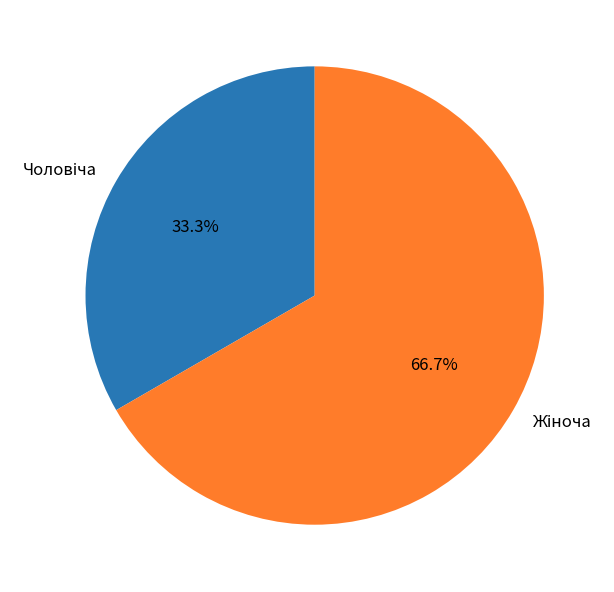

Is there any slice that represents more than half of the pie?

Yes